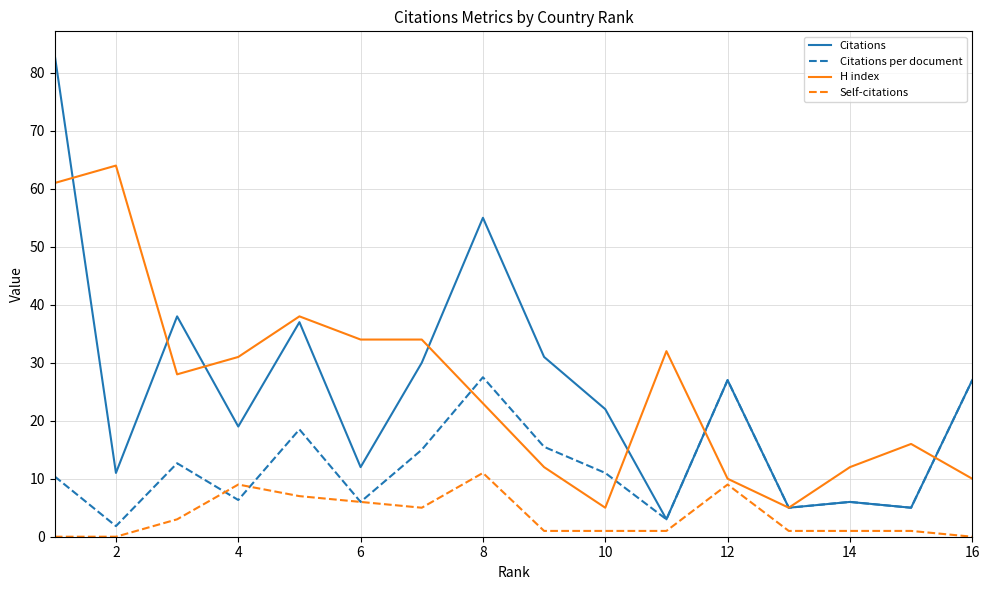

What is the maximum value shown in the chart?

83.0